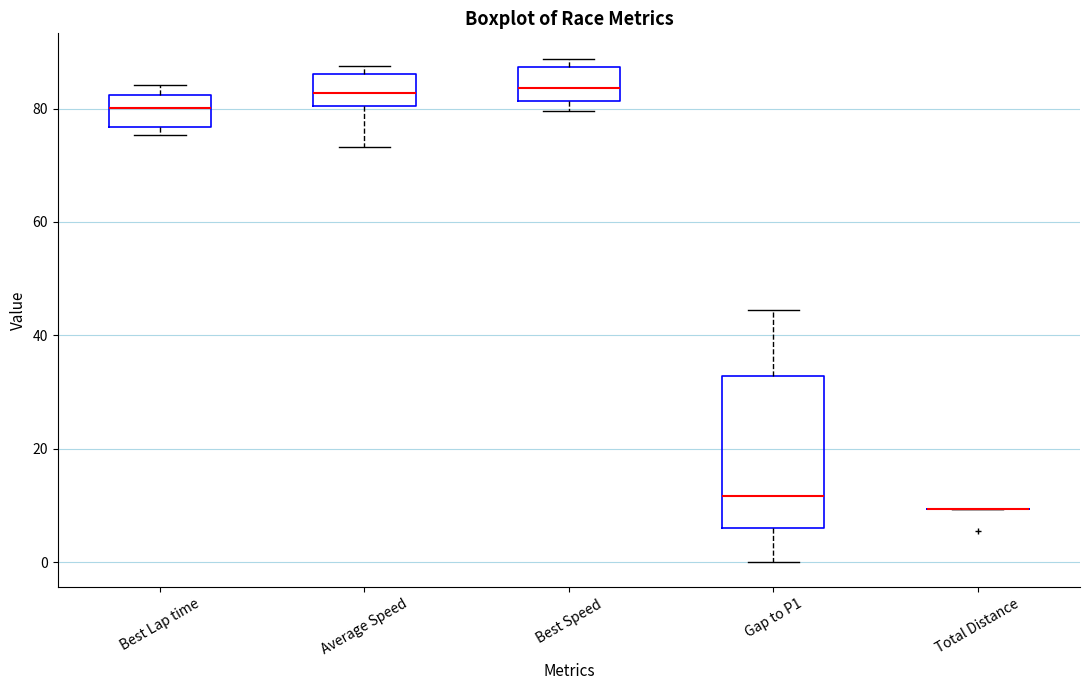

Which box is the tallest, from its lower edge to its upper edge?

Gap to P1